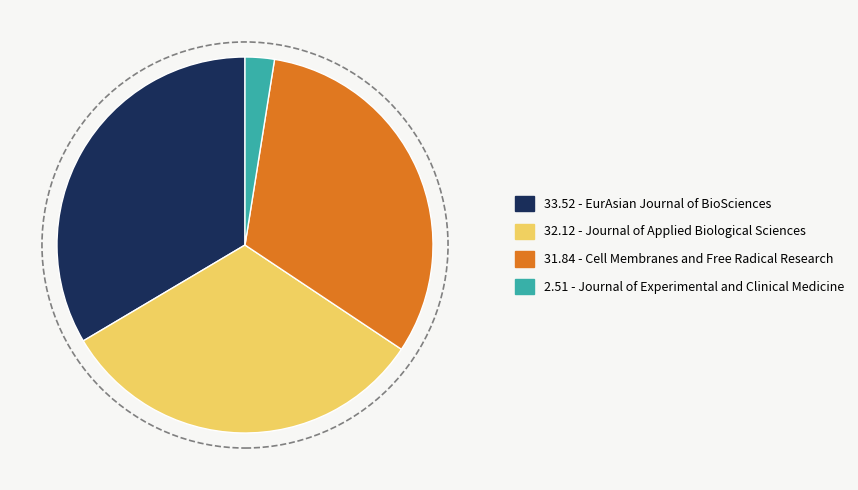

Does any single category account for the majority?

No